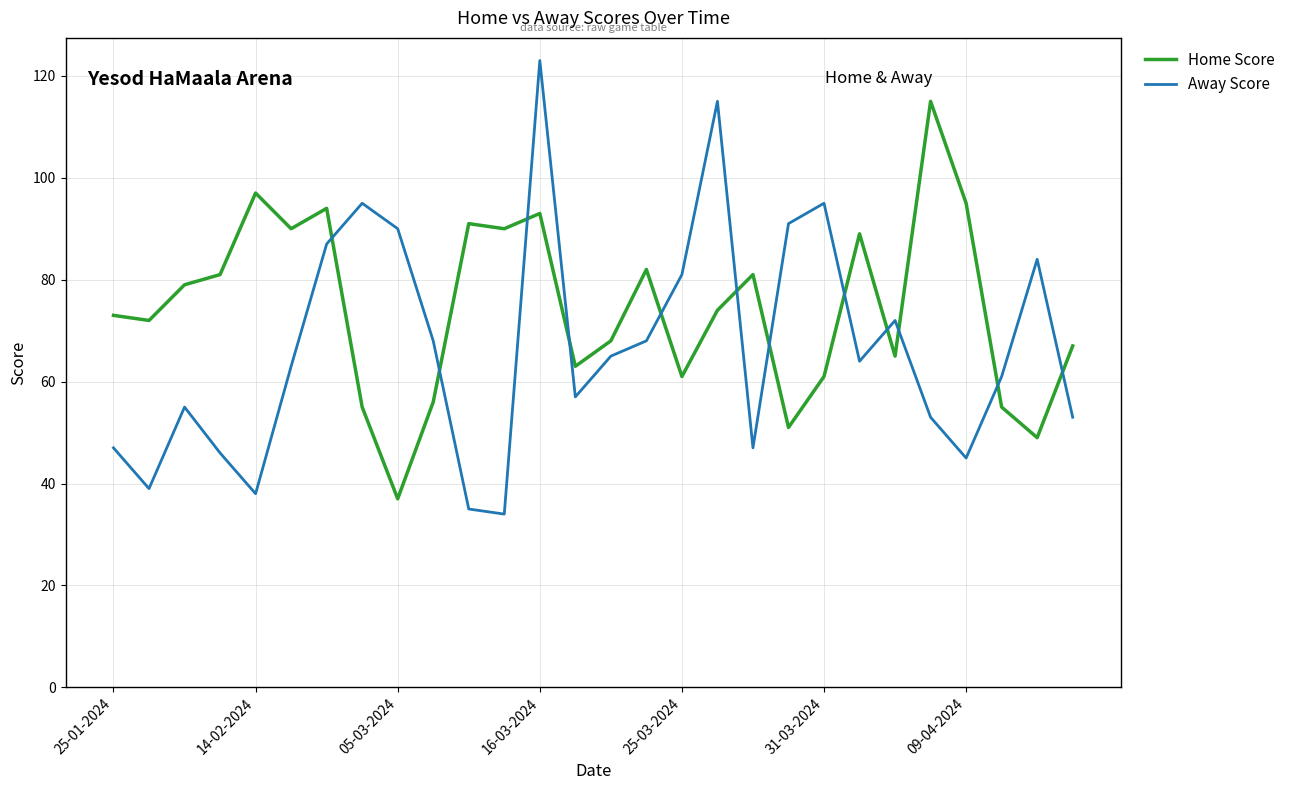

Which series has the widest spread of values?

Away Score